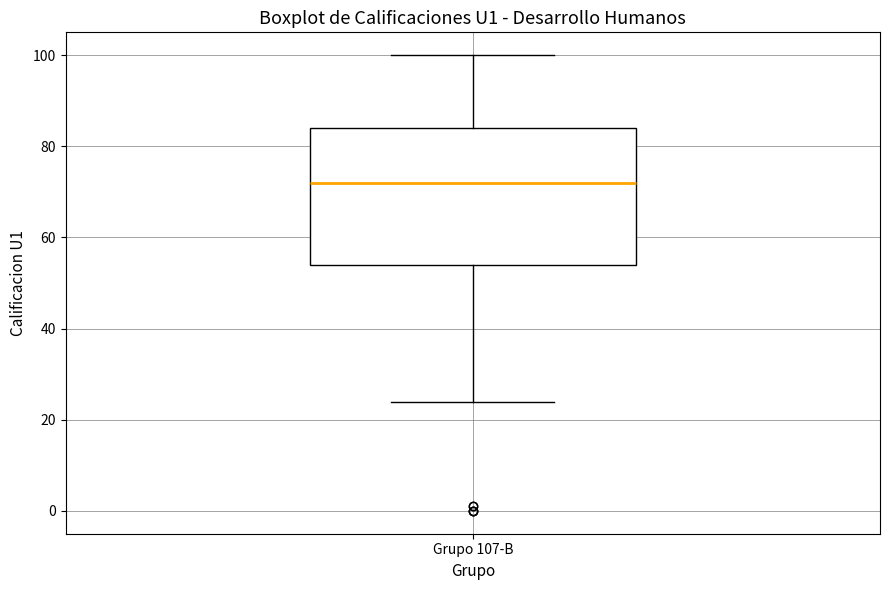

Read this box plot against the y-axis: the position of the median line, the range covered by the box, and the ends of both whiskers. The values are not printed on the chart, so give them approximately, as read against the axis.

median 72, box 54 to 84, whiskers 24 to 100